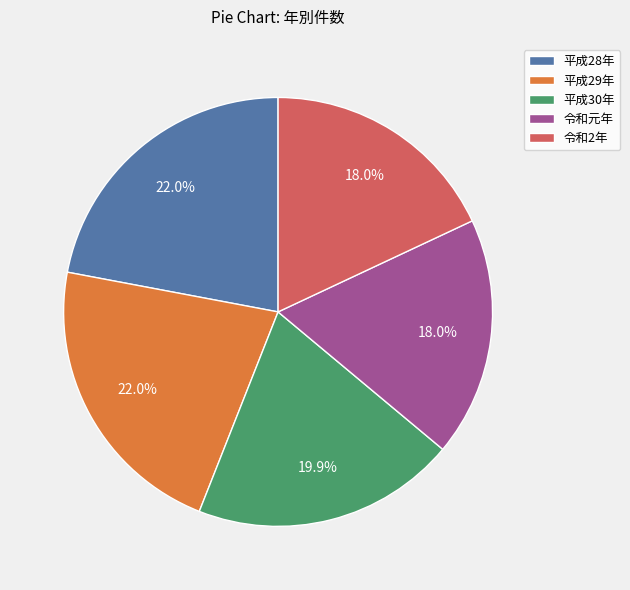

What portion of the pie excludes 平成29年?

78.0%